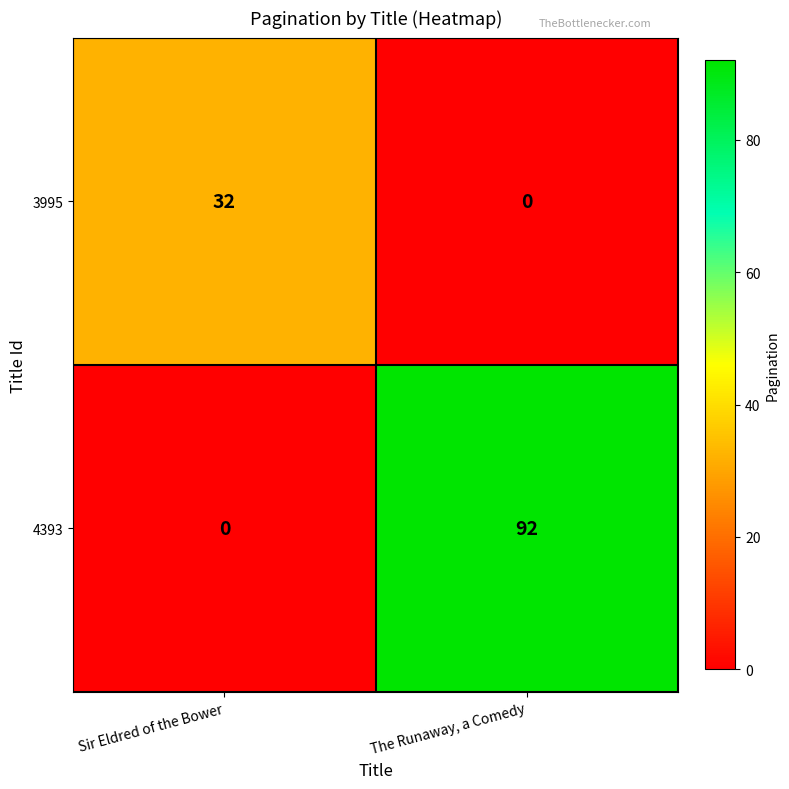

How many data points does each series have?

2